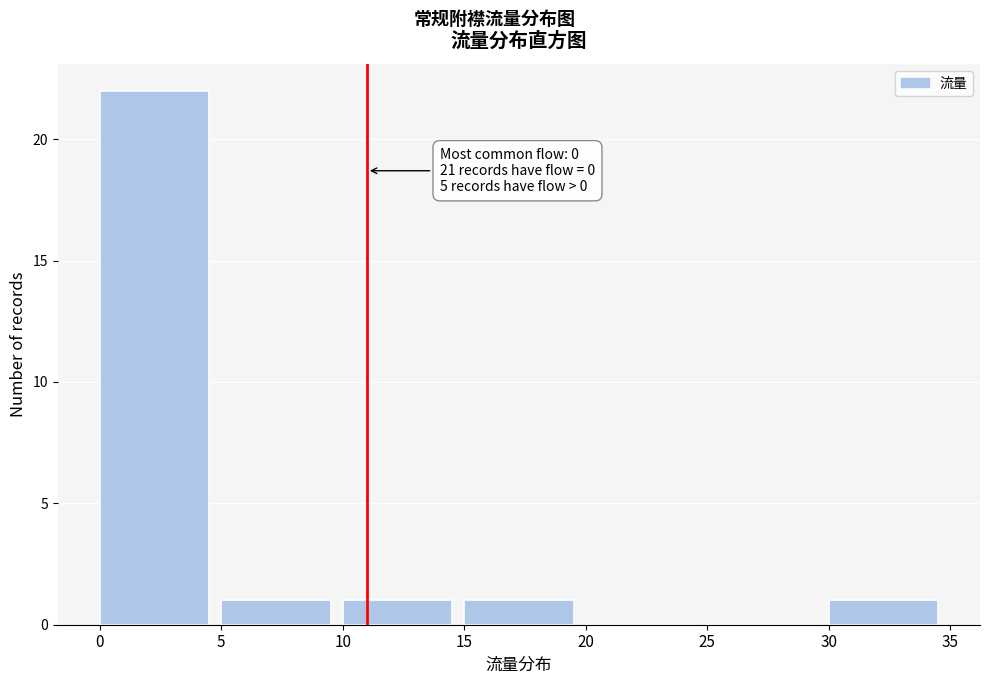

Which range on the x-axis has the tallest bar?

0 to 5